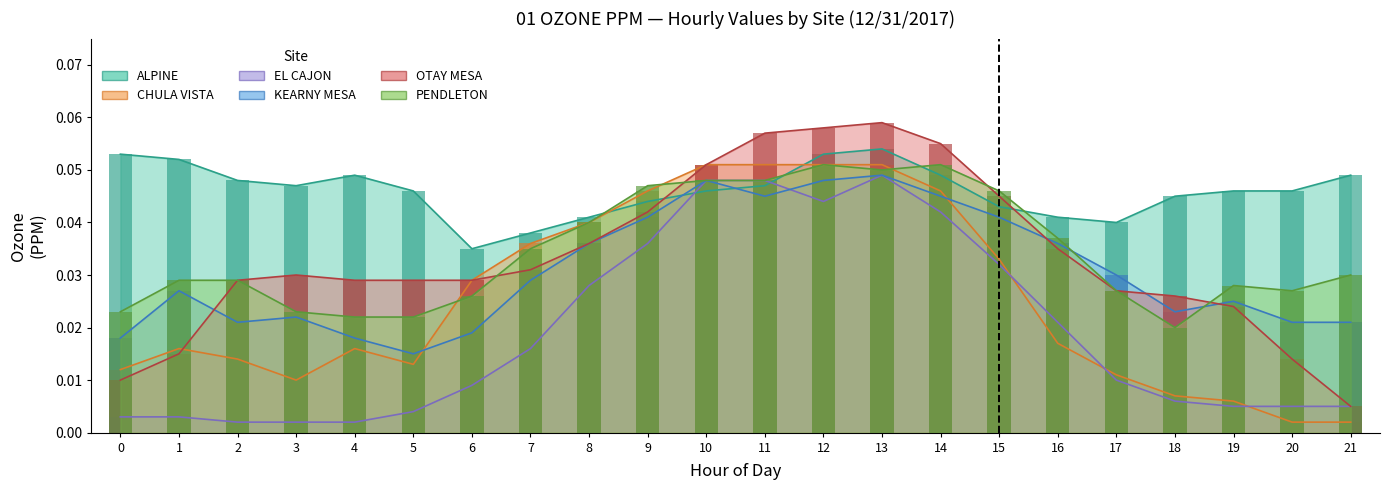

True or false: KEARNY MESA has a value of 0.0 at 19.

False